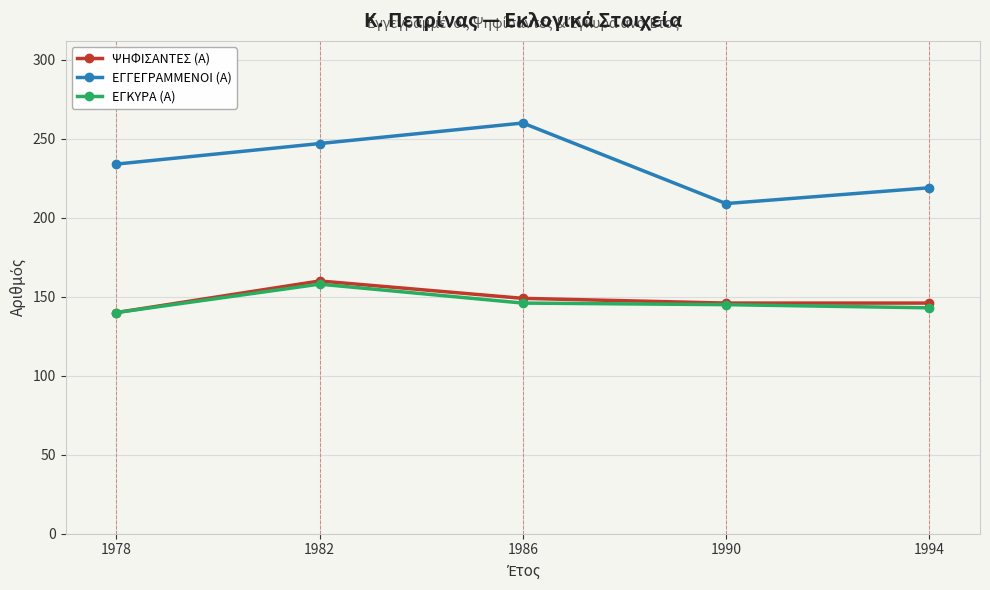

The ΨΗΦΙΣΑΝΤΕΣ (Α) series shows 69 at 1978. True or false?

False